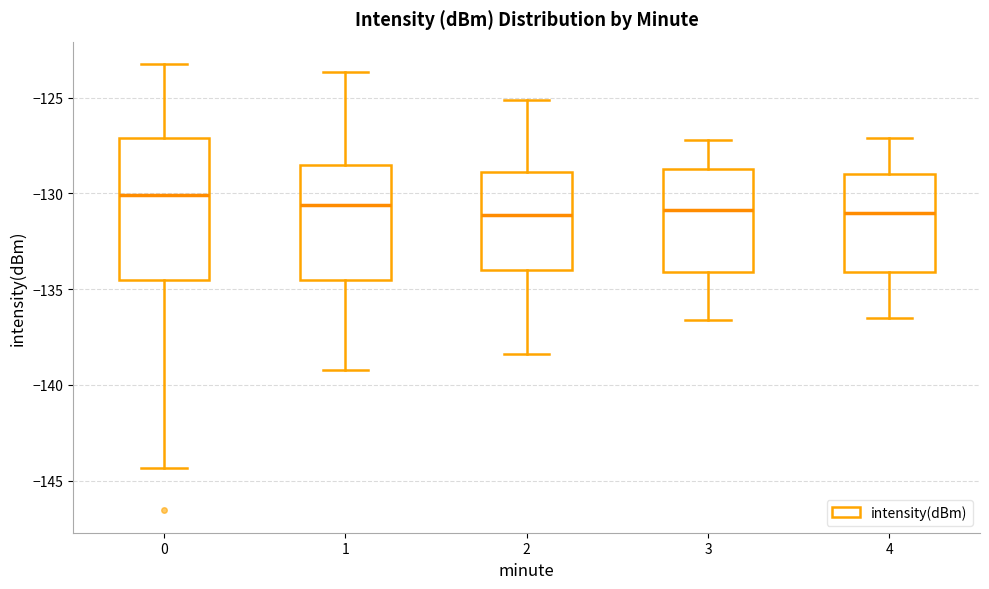

Comparing the boxes themselves (not the whiskers), which one is the tallest?

0